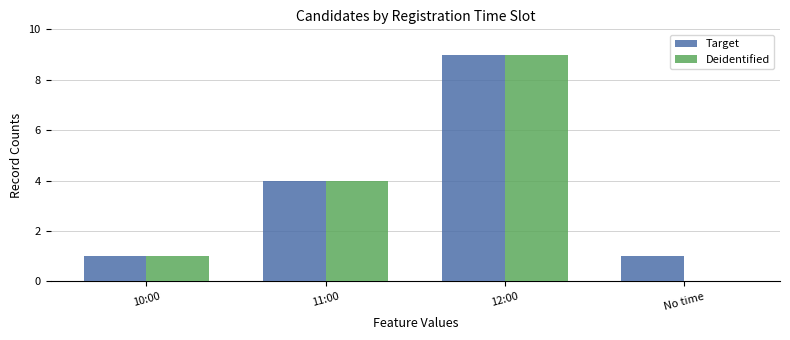

Where is Target nearest to the value 5?

11:00